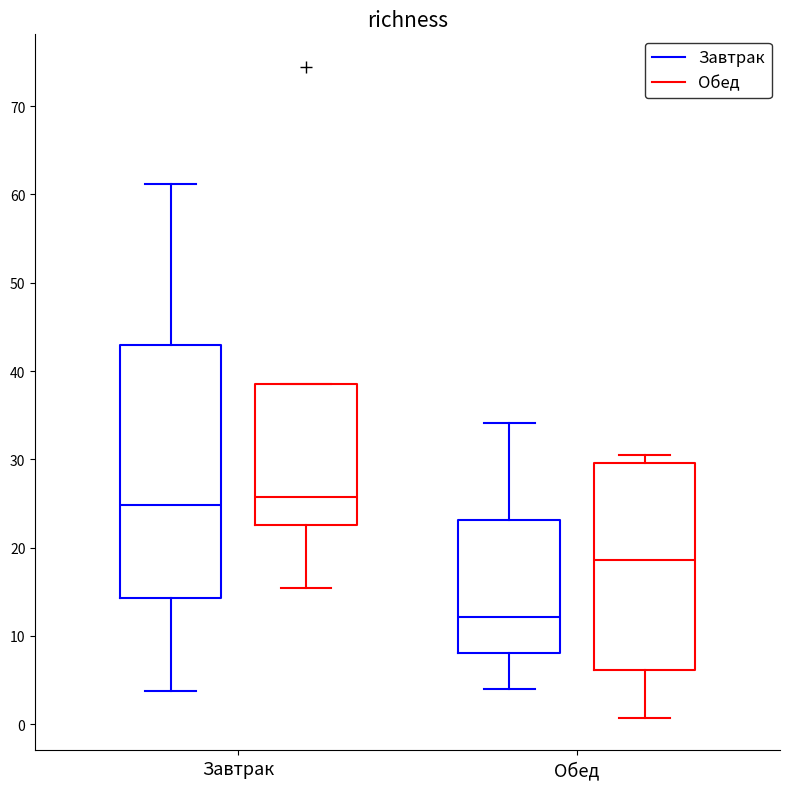

Reading left to right, read every box against the y-axis: the position of its median line, the range the box covers, and the ends of its whiskers. The values are not printed on the chart, so give them approximately, as read against the axis.

Завтрак (Завтрак): median 25, box 14 to 43, whiskers 4 to 61
Завтрак (Обед): median 26, box 23 to 39, whiskers 15 to 39
Обед (Завтрак): median 12, box 8 to 23, whiskers 4 to 34
Обед (Обед): median 19, box 6 to 30, whiskers 1 to 30 (just above the box's upper edge)